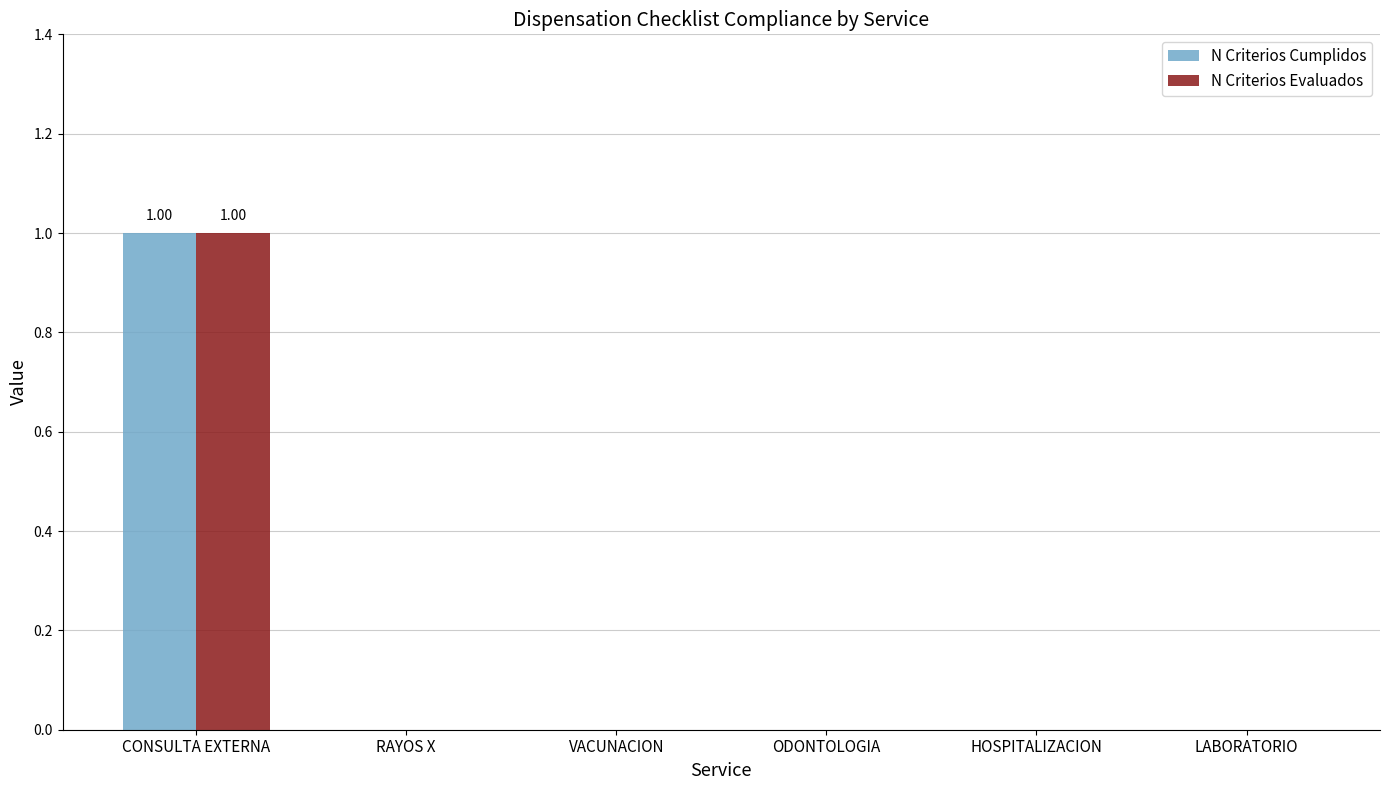

At which label does N Criterios Evaluados reach its peak?

CONSULTA EXTERNA